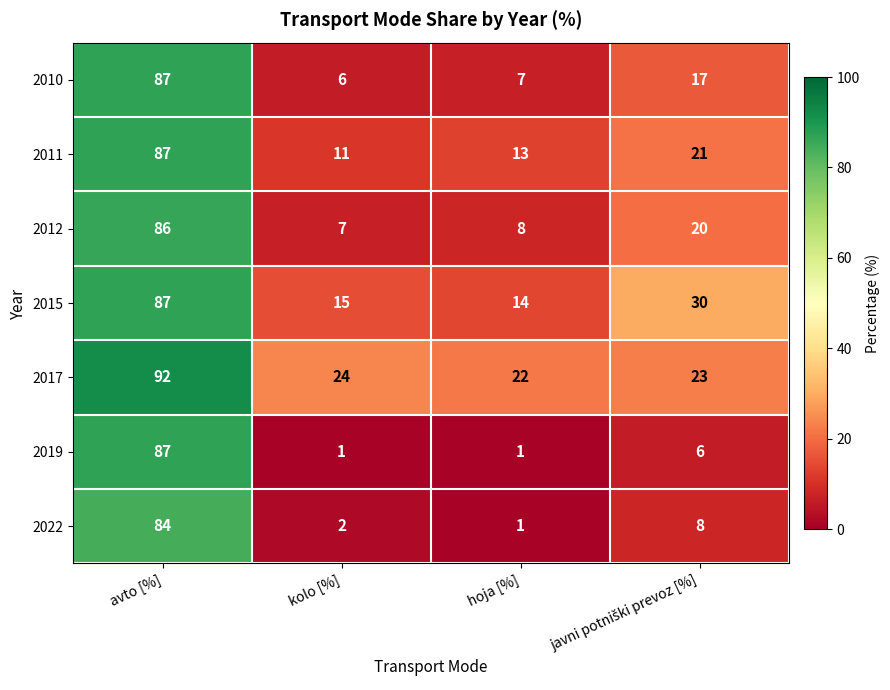

Which series has the largest total across all categories?

2017